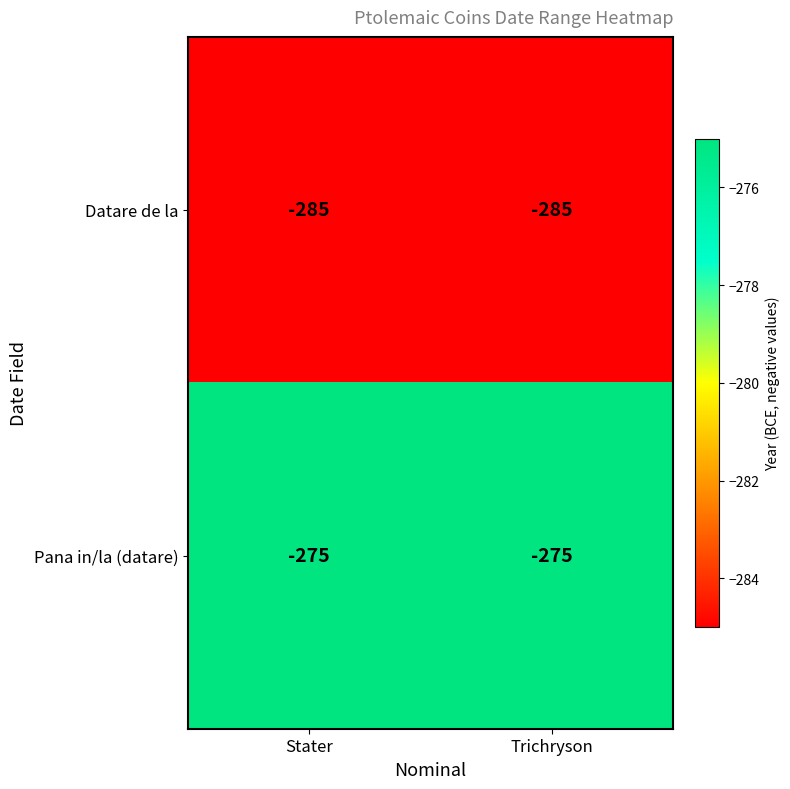

What is the total value across all series at Stater?

-560